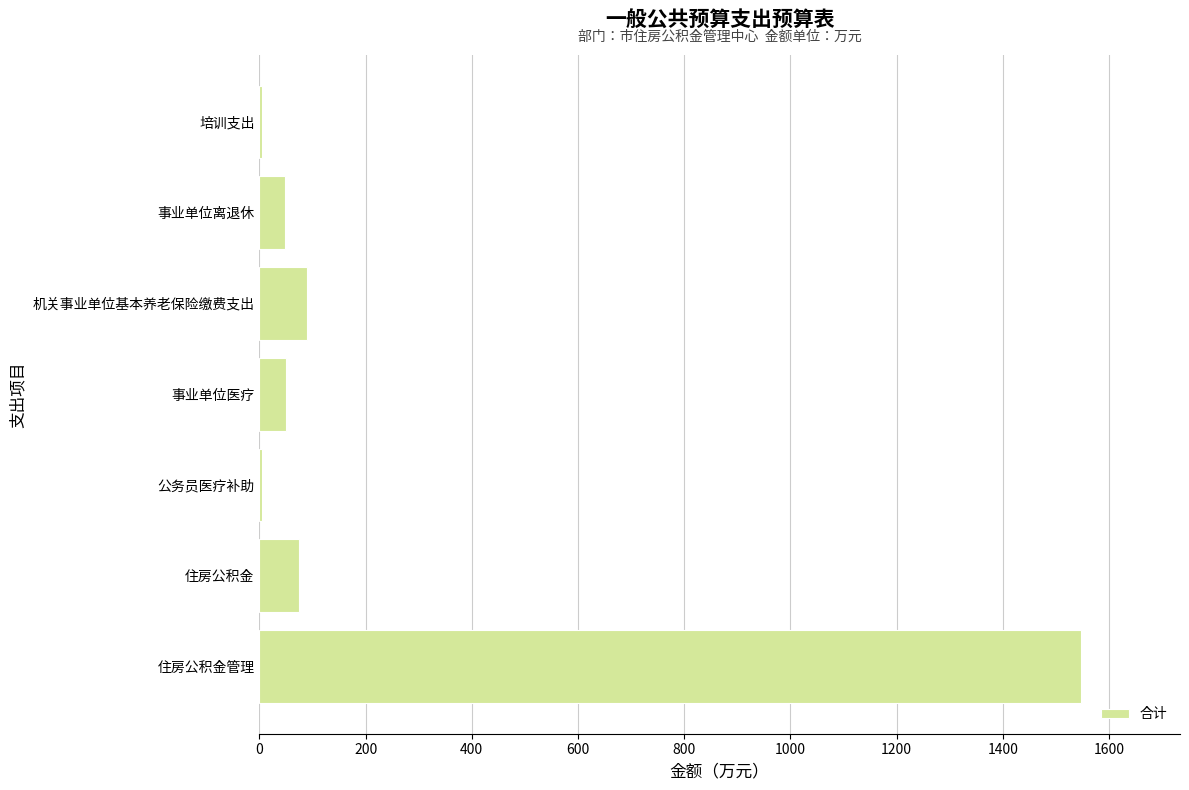

What is the smallest value displayed?

5.7